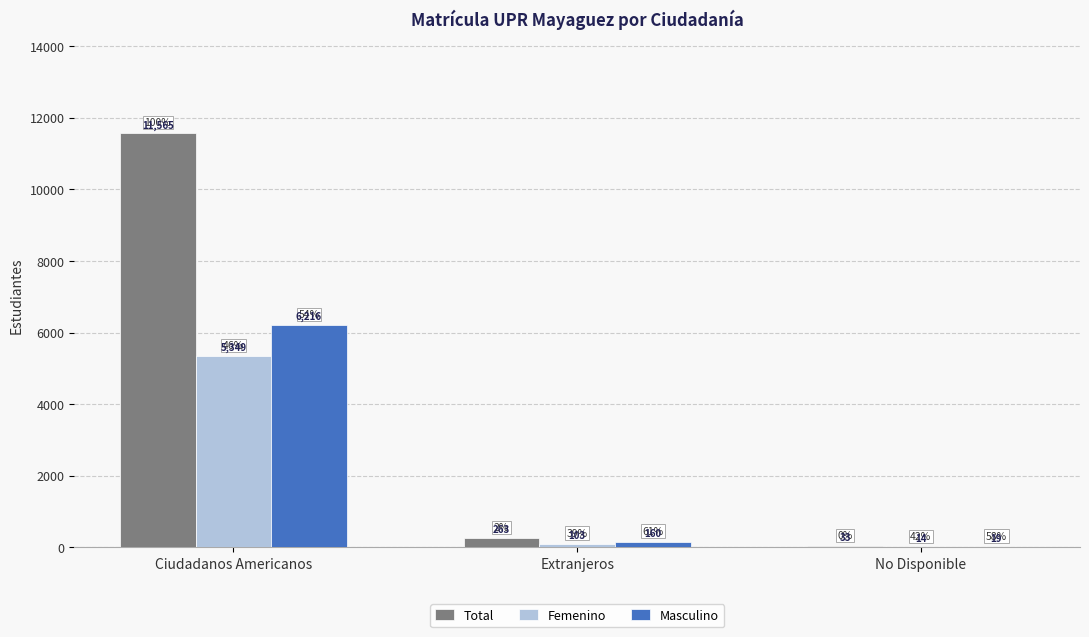

What is the sum of all Femenino values?

5466